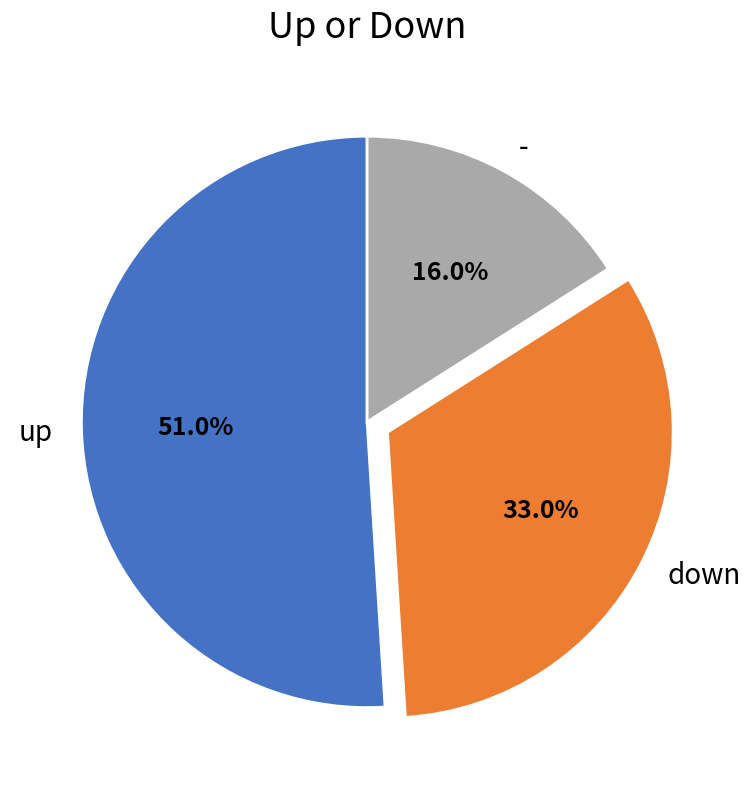

Which slice is the largest?

up